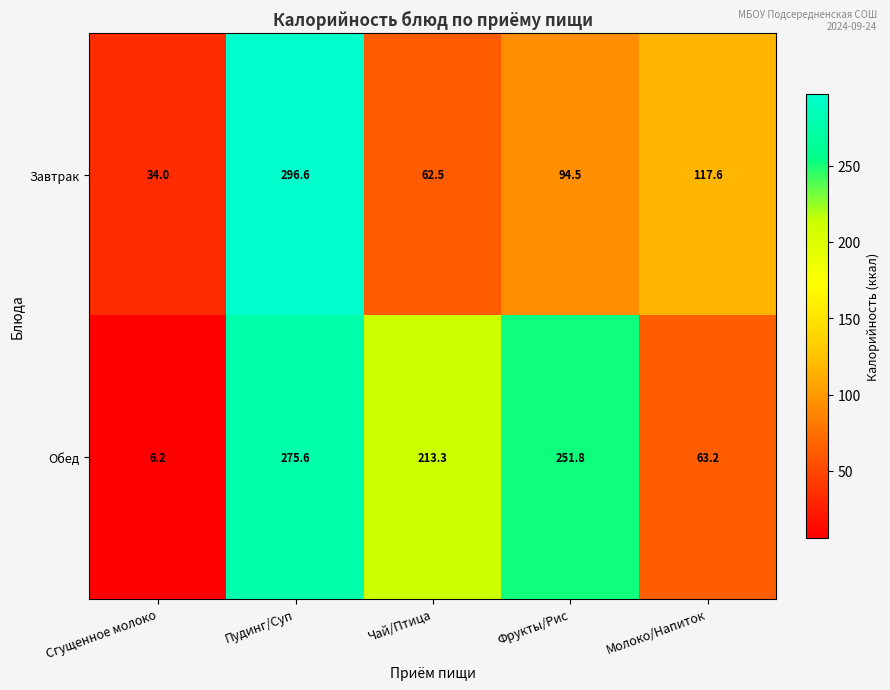

What is the greatest value displayed?

296.6